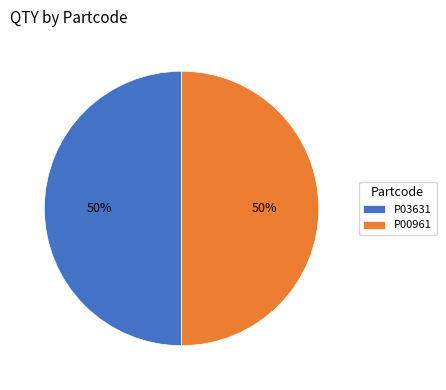

True or false: P00961 accounts for 50% of the total.

True